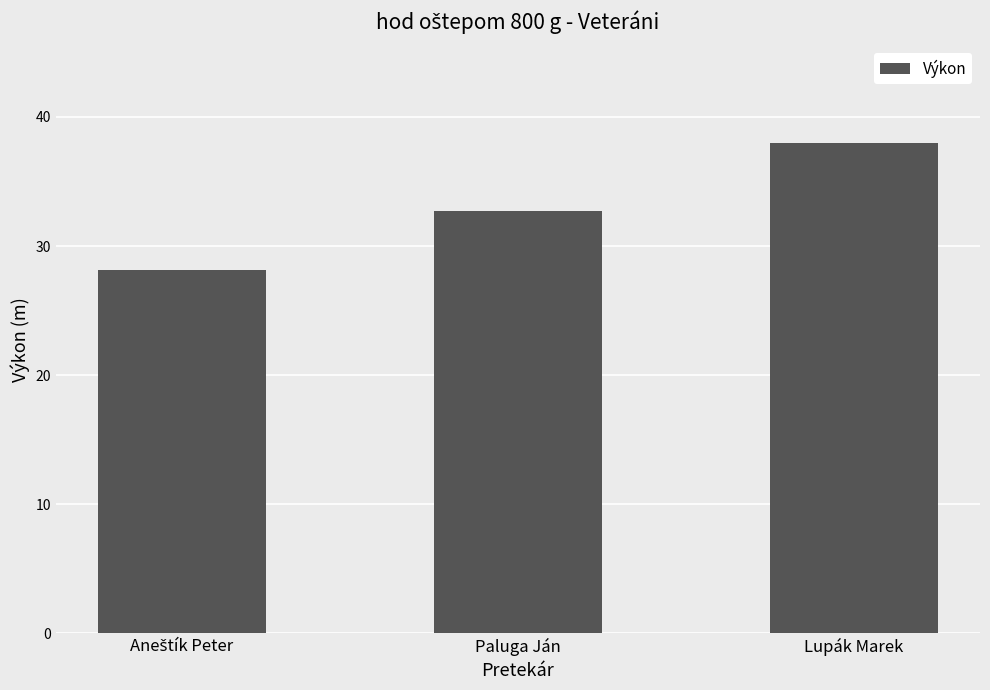

What is the value of the 2nd bar from the left?

32.7